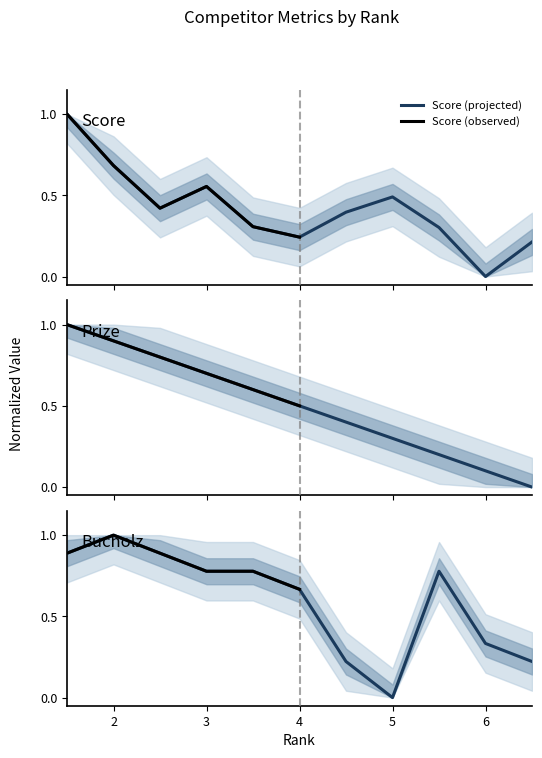

What is the maximum value for Score (projected)?

1.0